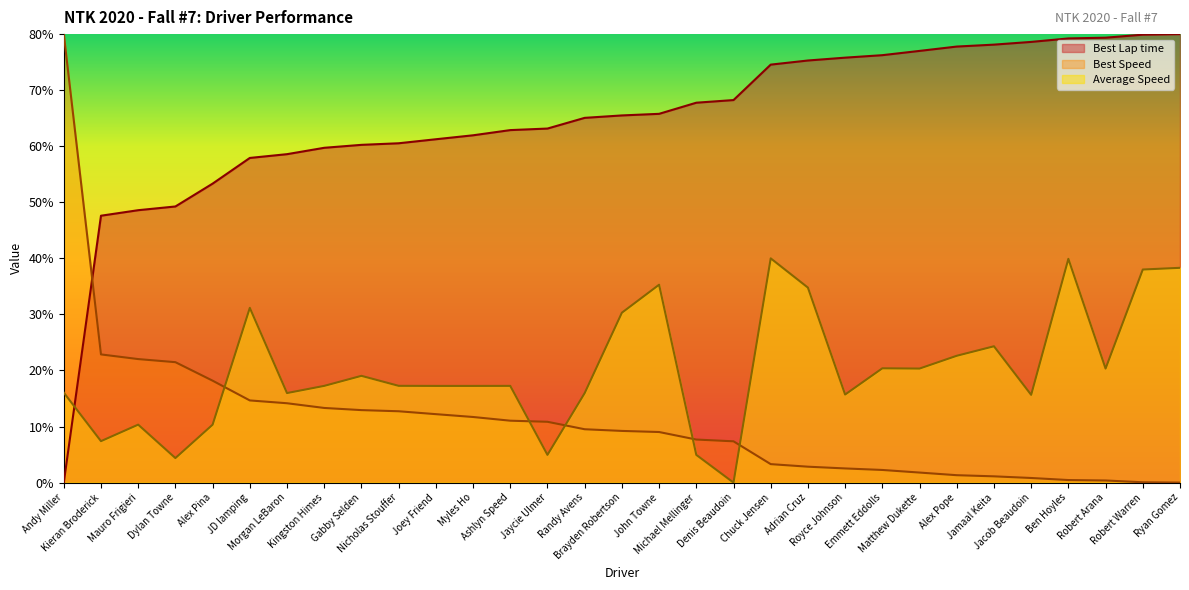

Does the chart have visible grid lines?

No